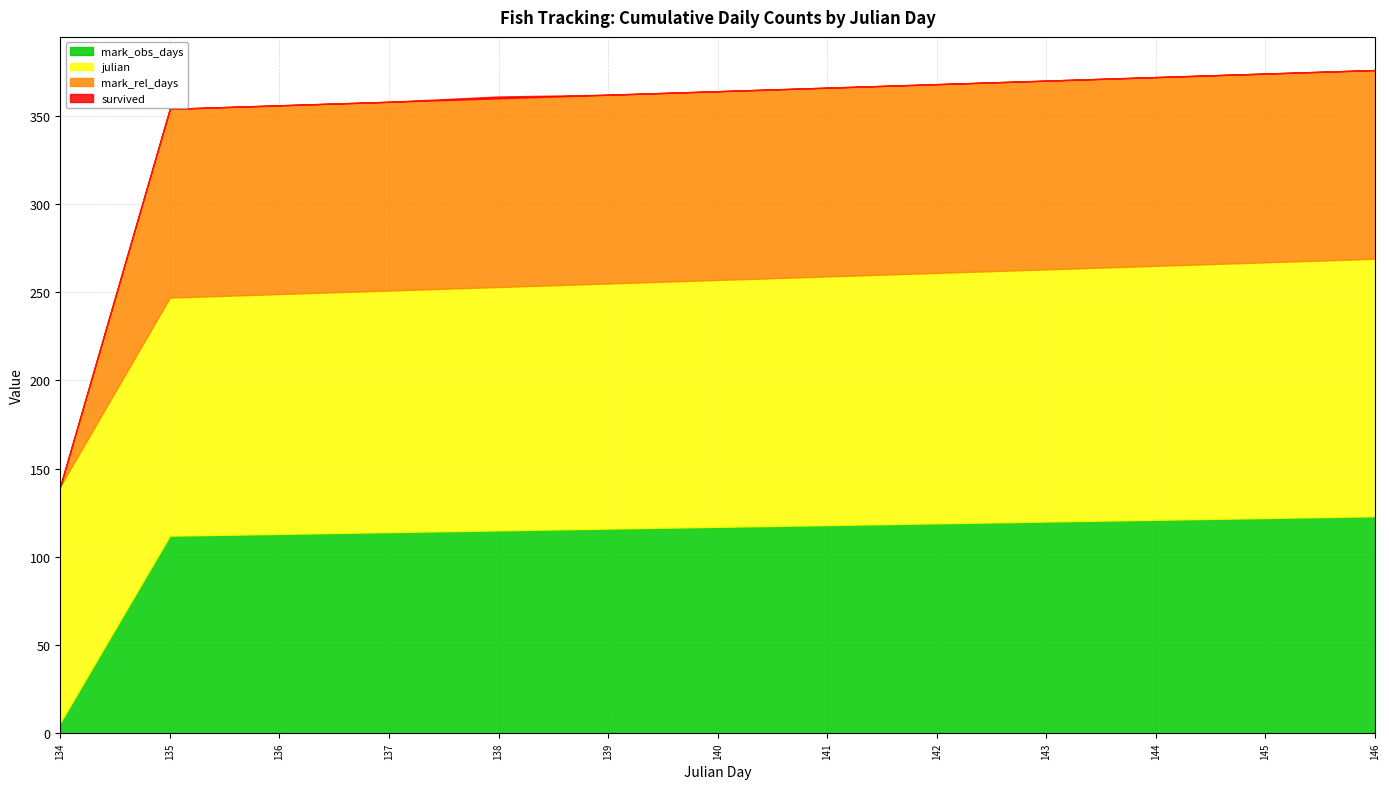

True or false: survived and mark_rel_days intersect in this chart.

False